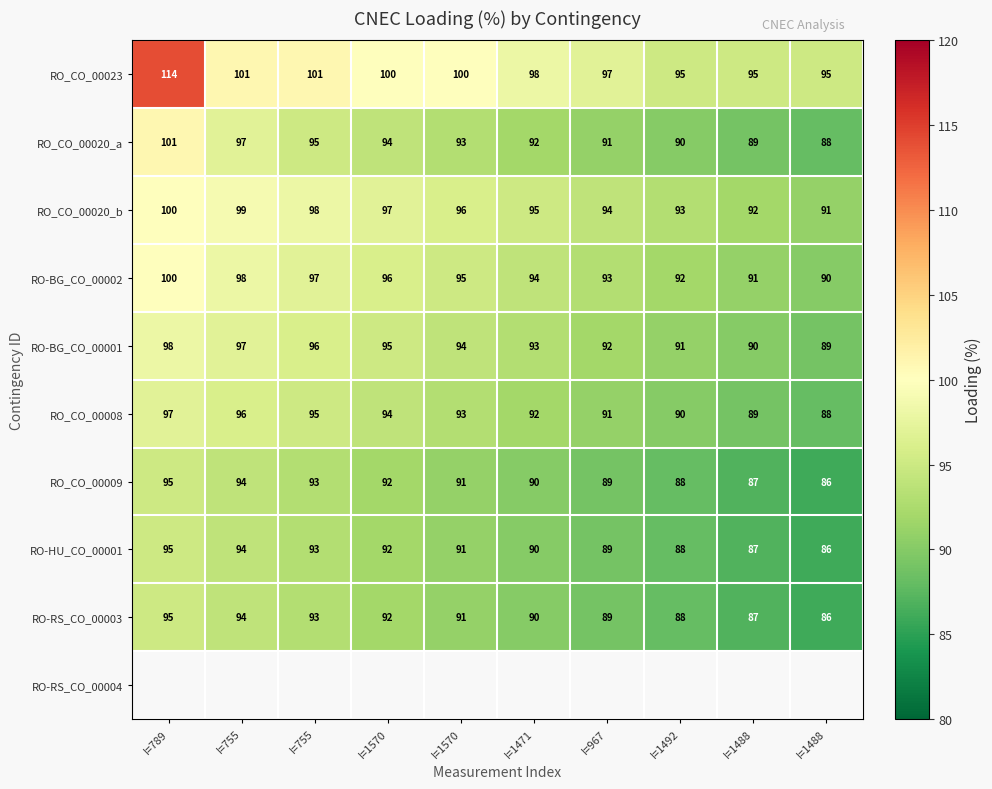

What is the total value across all series at I=967?

825